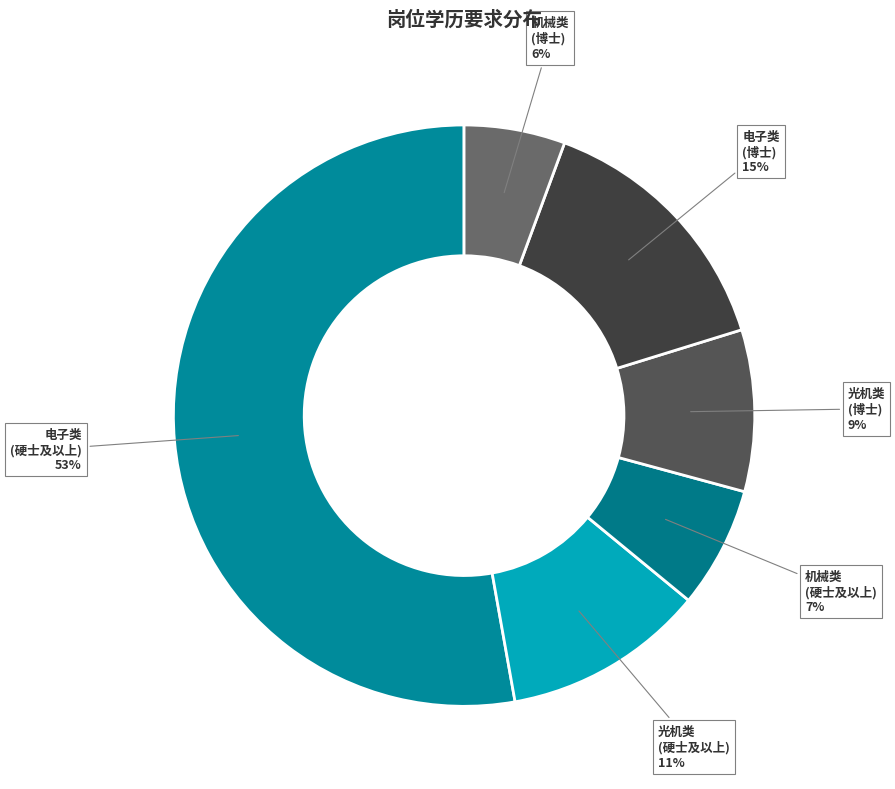

Rank the categories by value from highest to lowest.

电子类 (硬士及以上) 53%, 电子类 (博士) 15%, 光机类 (硬士及以上) 11%, 光机类 (博士) 9%, 机械类 (硬士及以上) 7%, 机械类 (博士) 6%